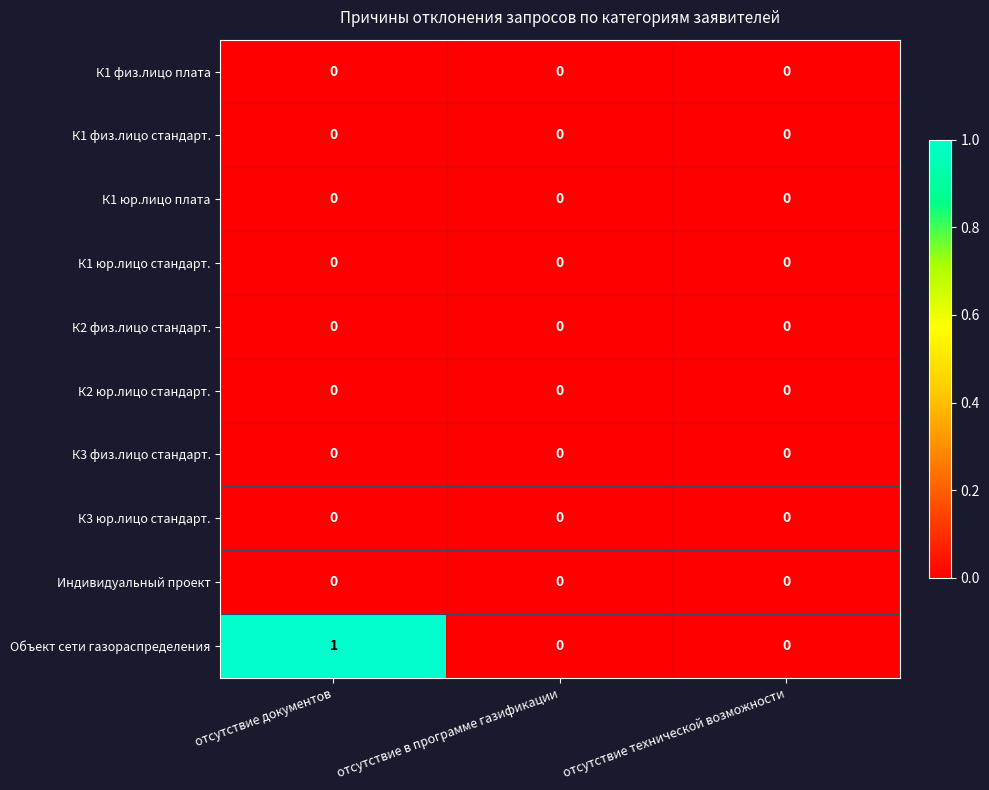

True or false: К1 физ.лицо стандарт. has a value of 0 at отсутствие технической возможности.

True